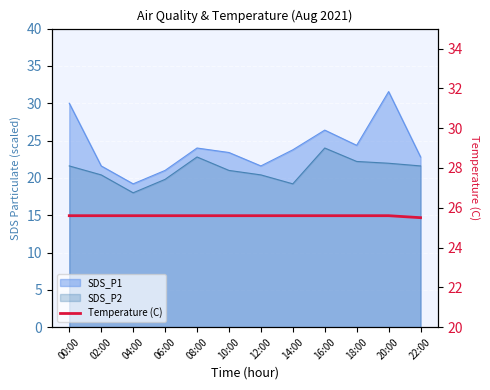

Count the values in the range 25 to 26.

12